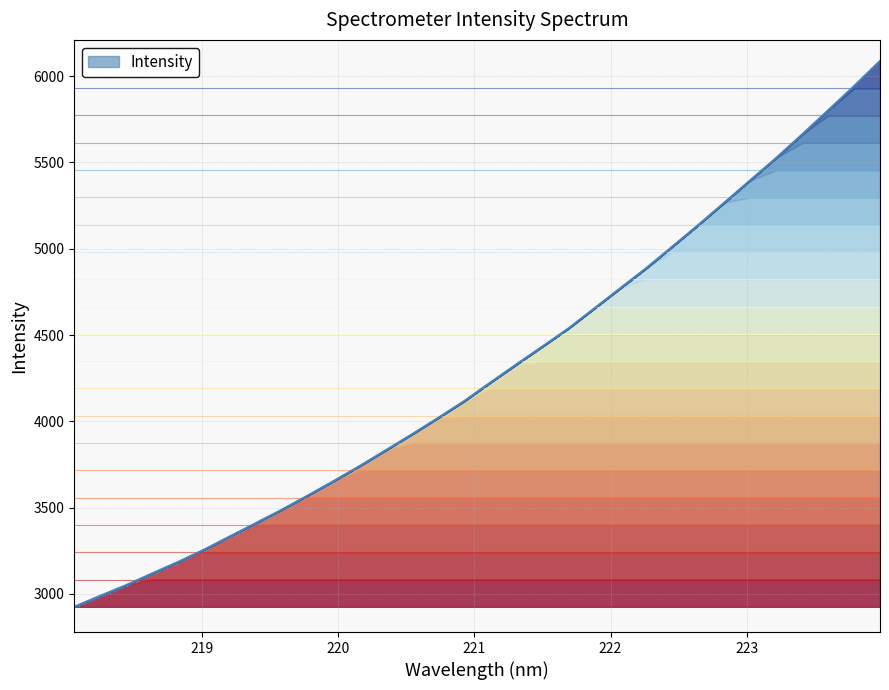

Which category has the highest value across all series?

223.9802